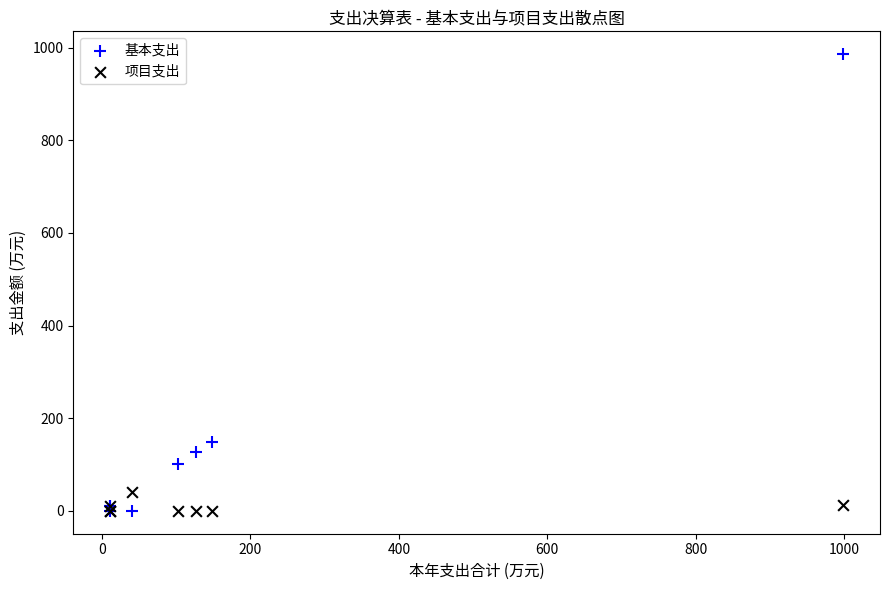

Across all series, what Y value is closest to 492?

148.3